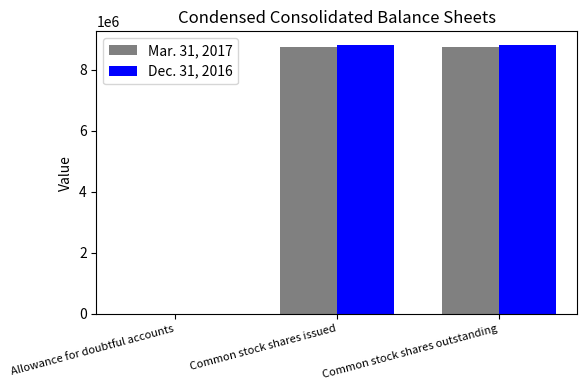

How many Mar. 31, 2017 values are between 187 and 8734917?

3